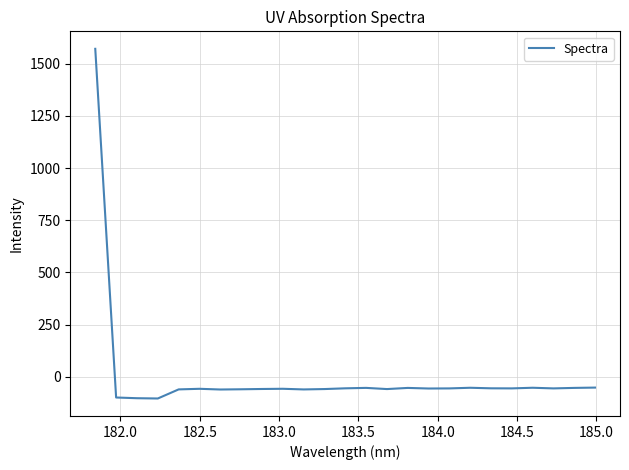

What is the difference between the maximum and minimum values?

1673.9